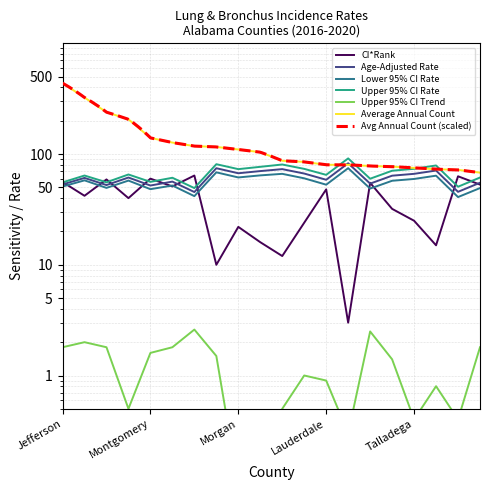

True or false: Average Annual Count has more than 2 interior local peaks.

False